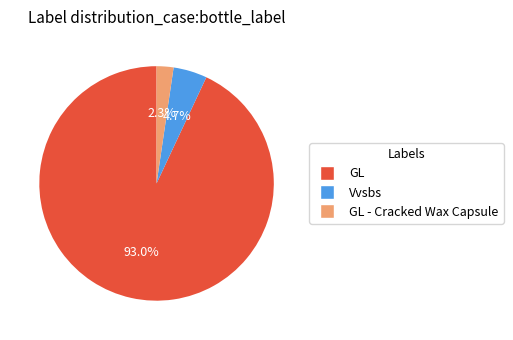

Is there a majority slice in this chart?

Yes